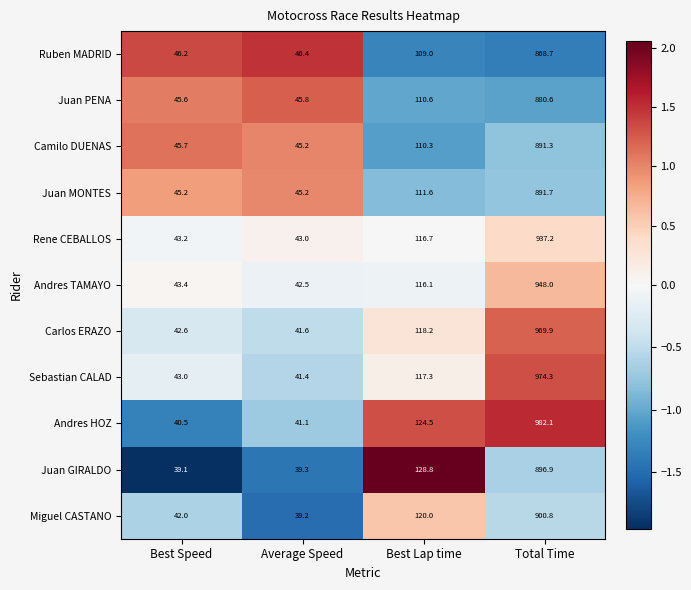

Where does the Juan MONTES series first go above 111?

Best Lap time